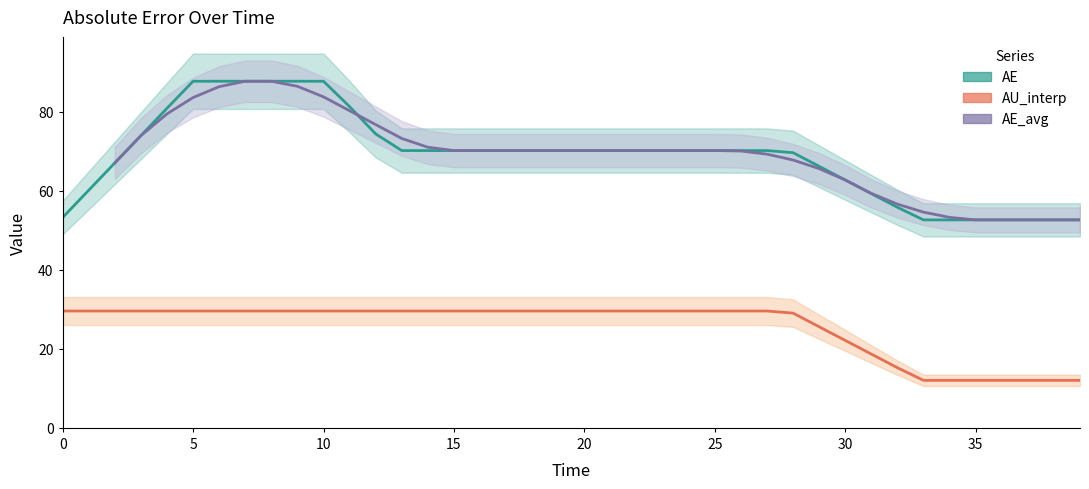

What position from the left is 14?

15